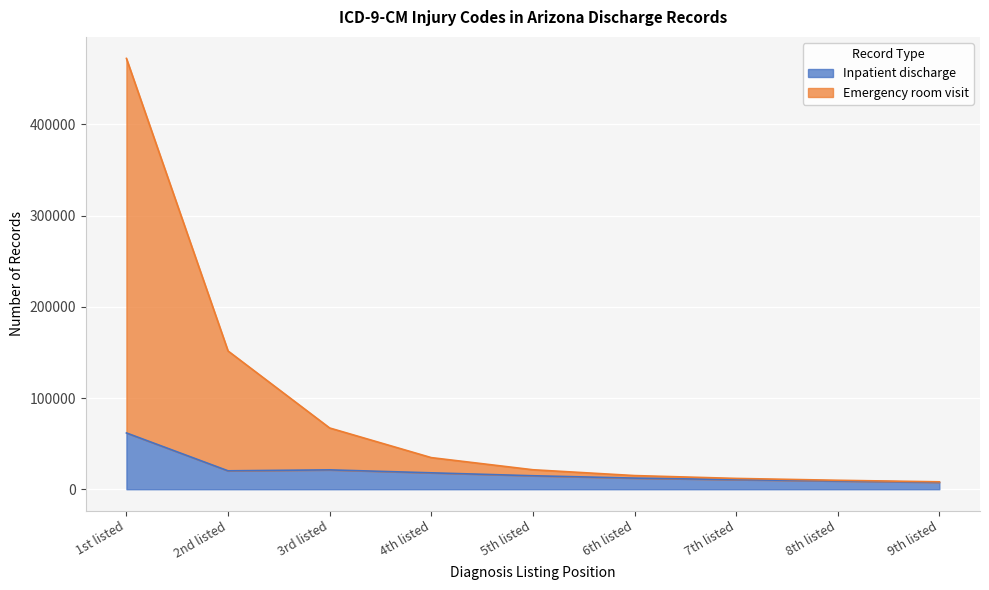

What is the label of the 1st point from the right?

9th listed